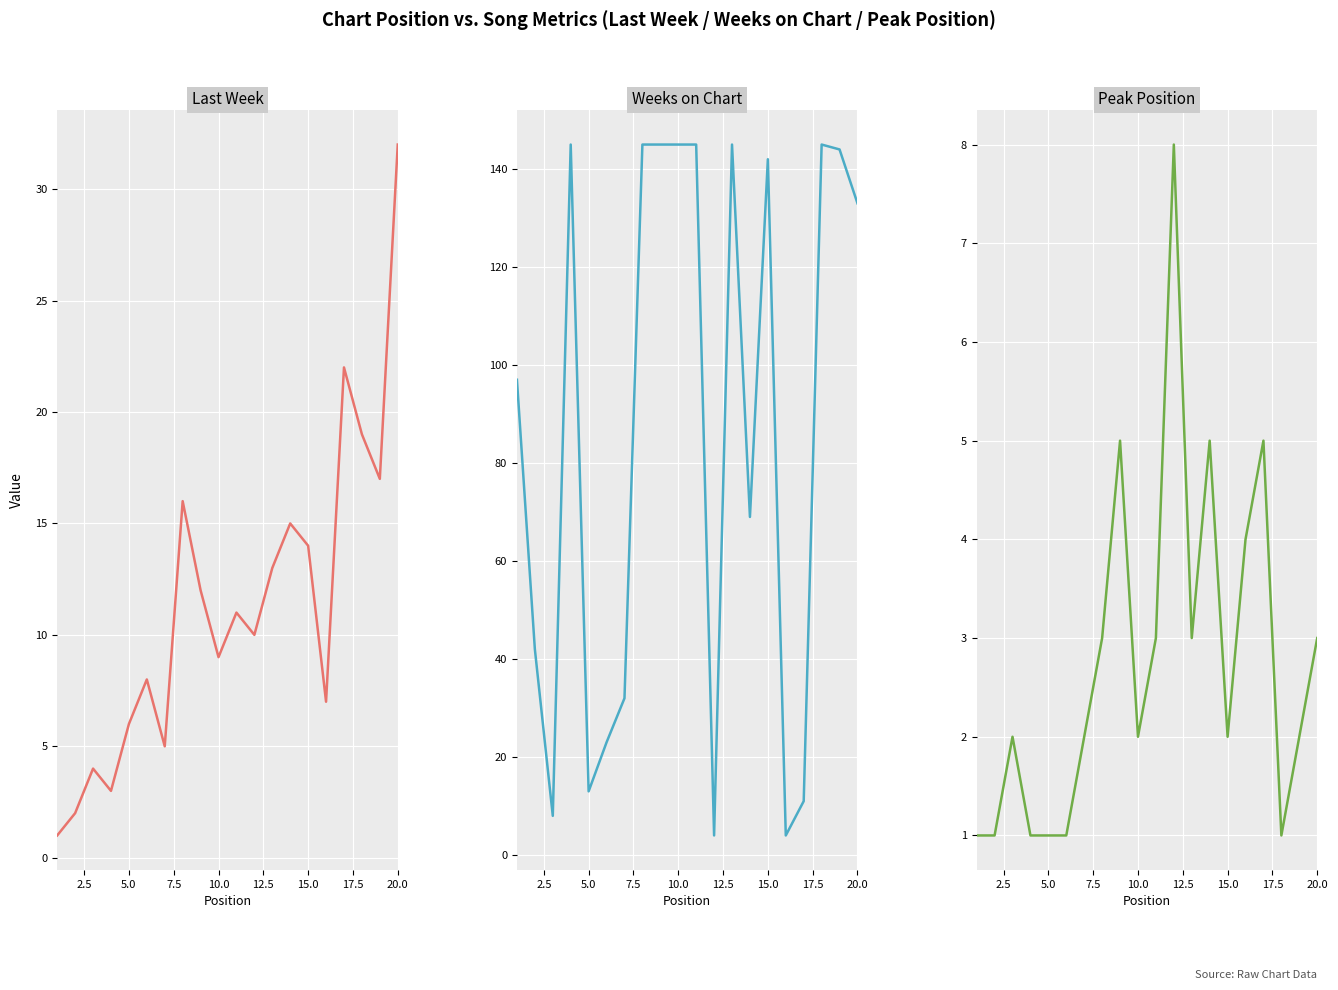

Which series has the widest spread of values?

Weeks on Chart